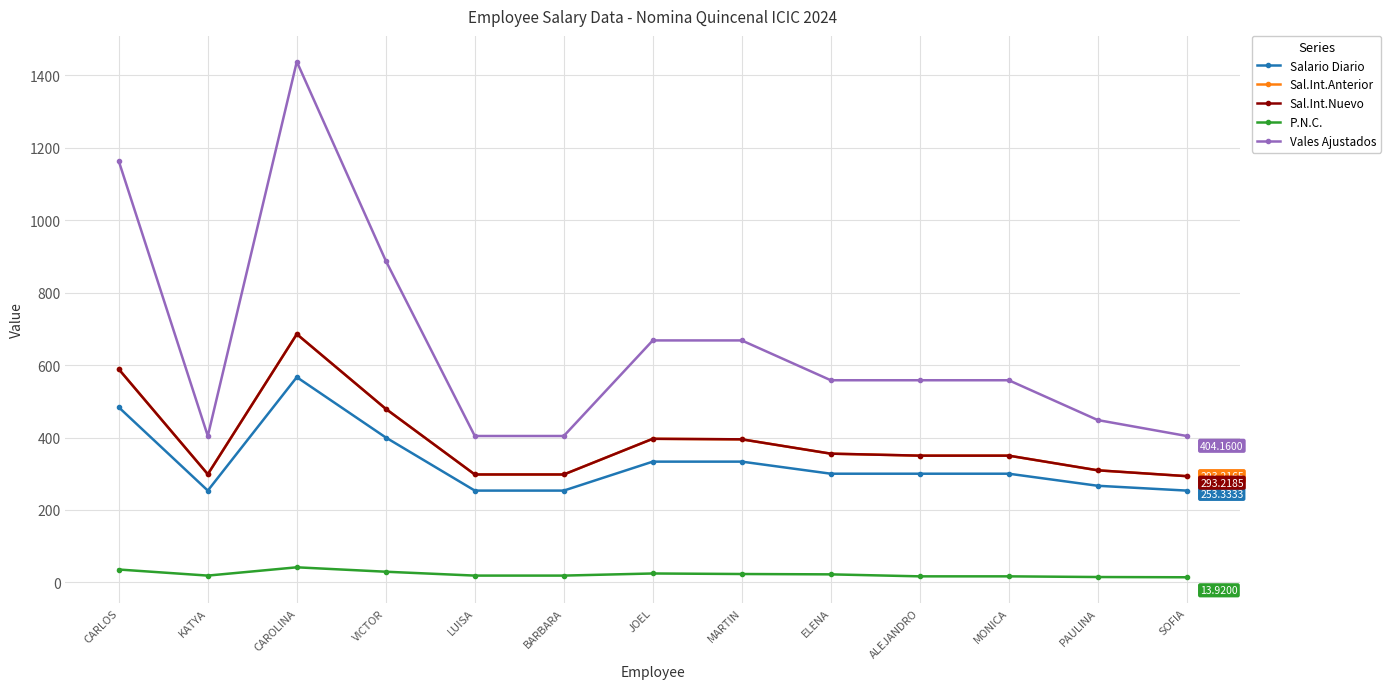

How many values in the P.N.C. series are below 18?

4